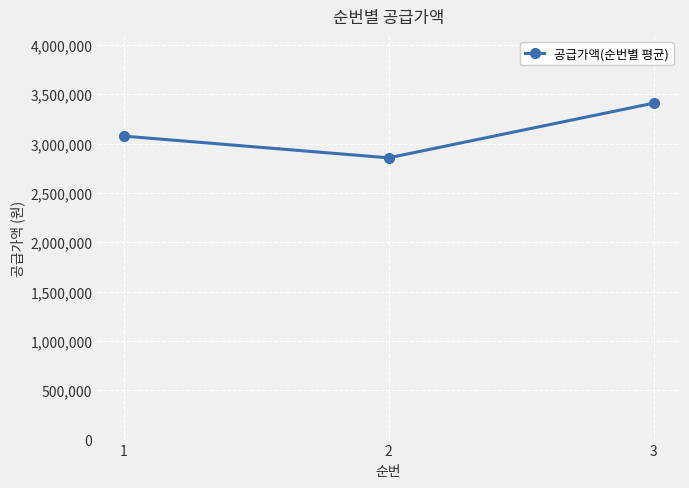

True or false: the data shows 2855091.0 at 2.

True